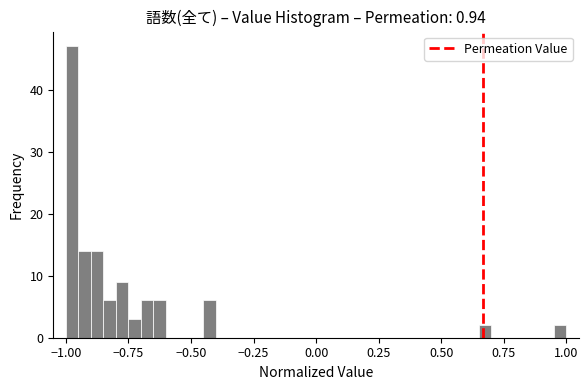

Around what value on the x-axis is the tallest bar? Give the approximate position of its centre, as read against the axis.

-0.95